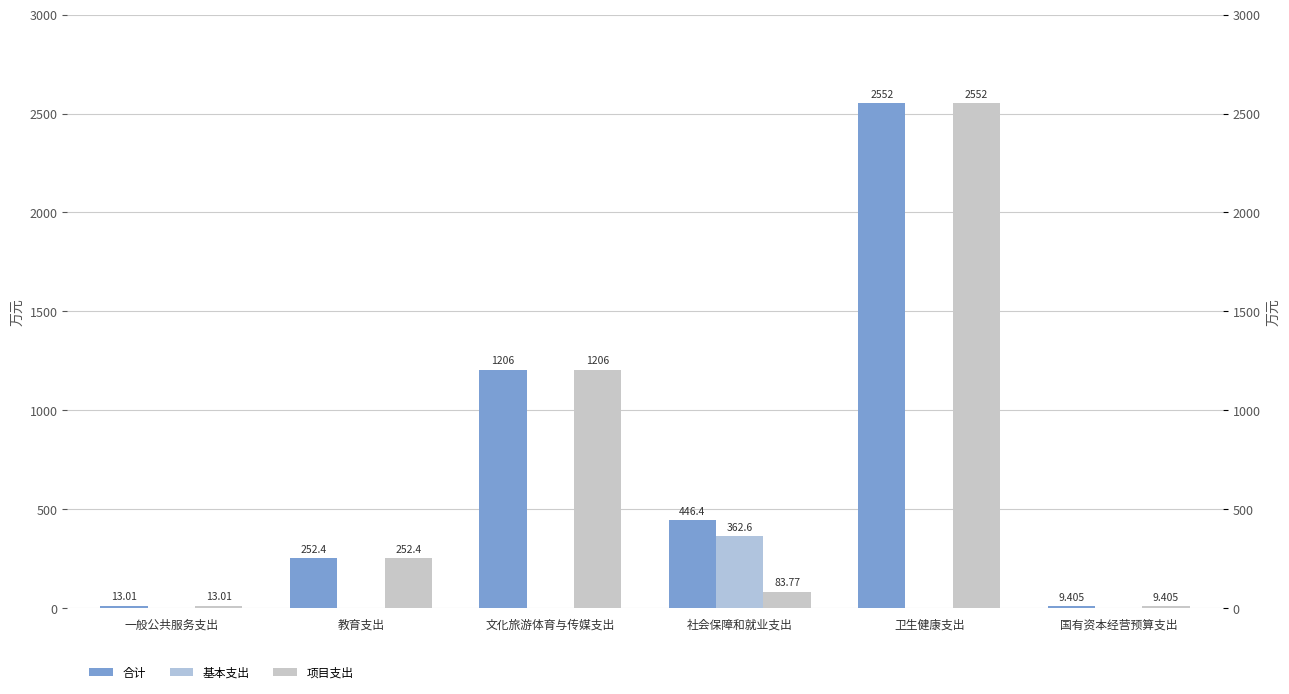

What position from the right is 国有资本经营预算支出?

1